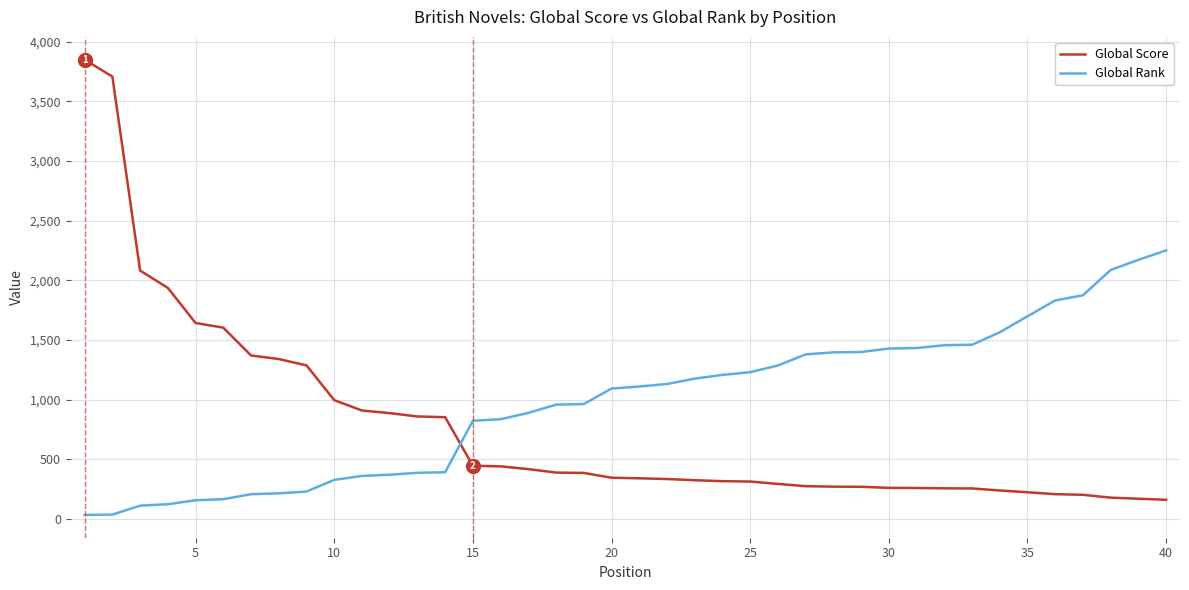

True or false: Global Rank and Global Score cross at least once.

True